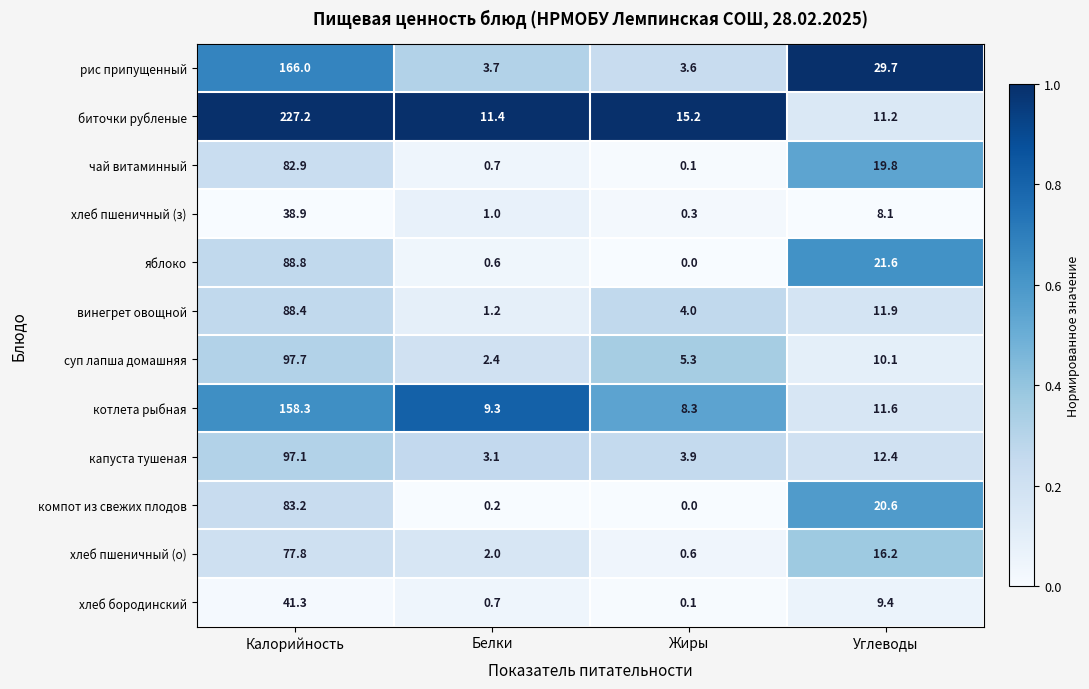

How many data points in хлеб бородинский are above 9?

2